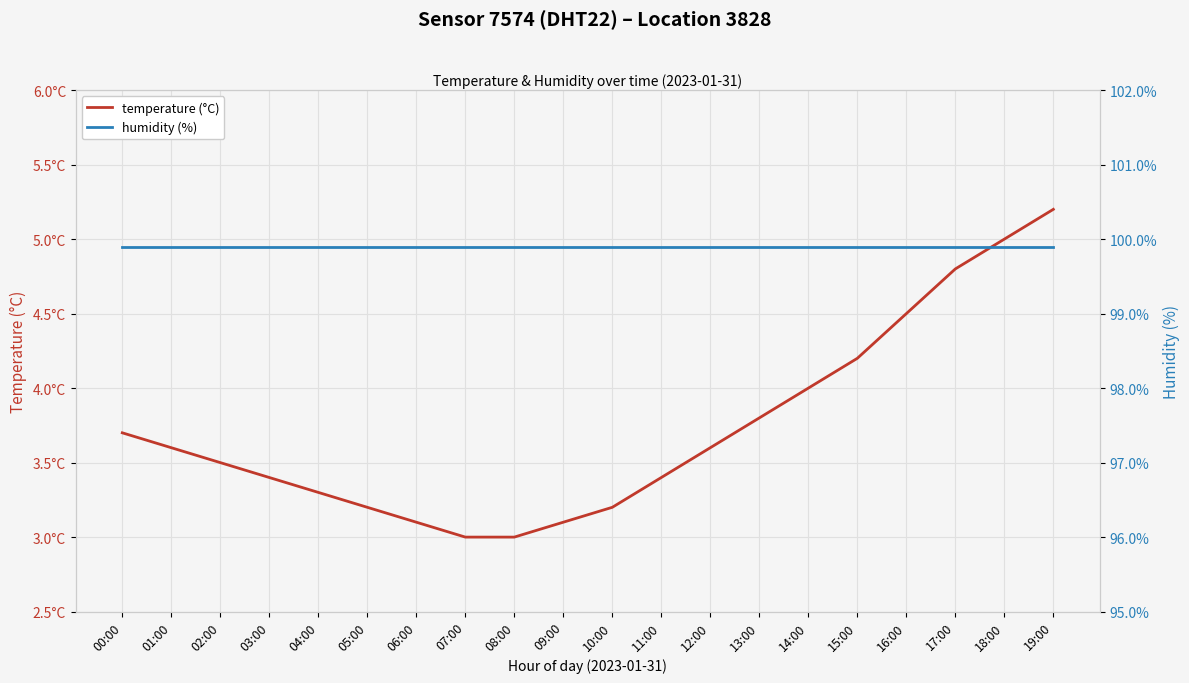

Which series has the largest total across all categories?

humidity (%)